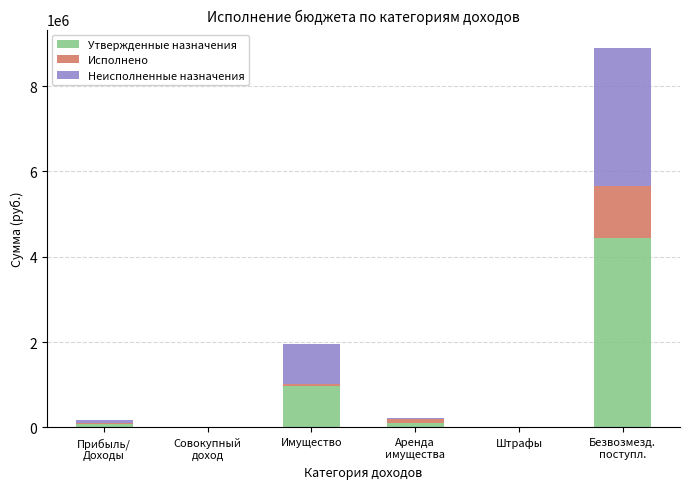

What is the highest value of the Утвержденные назначения series?

4441300.0